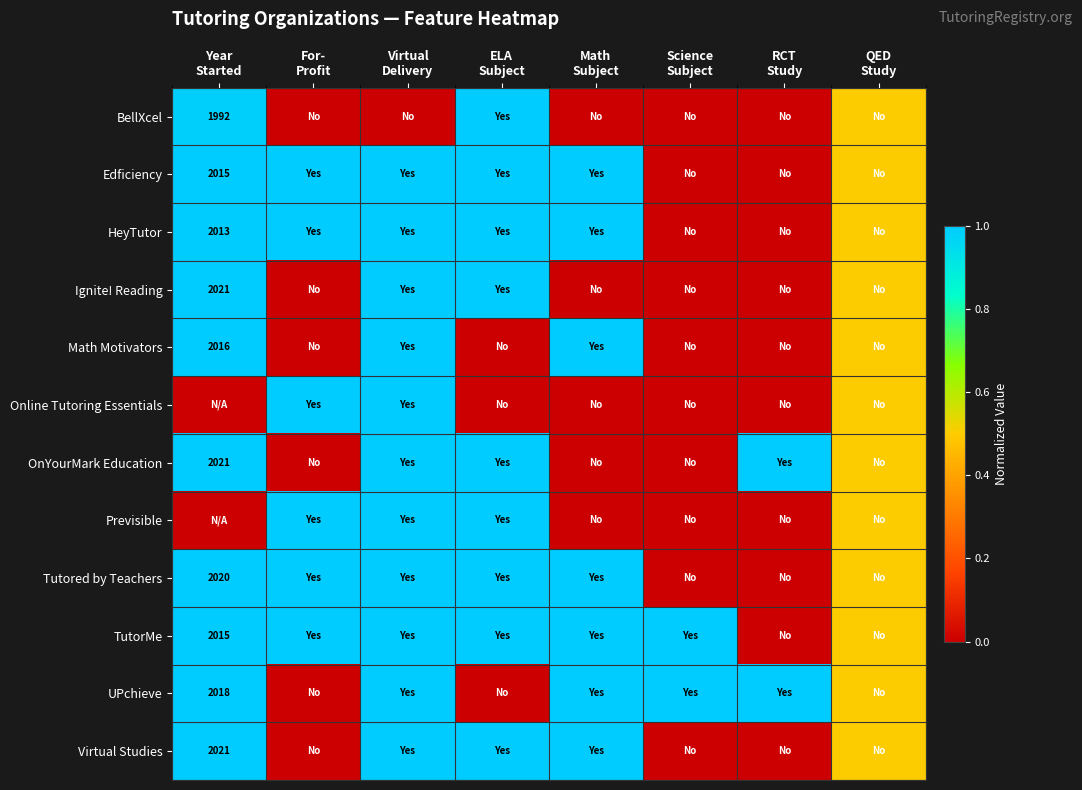

What is the total value across all series at Year
Started?

10.0